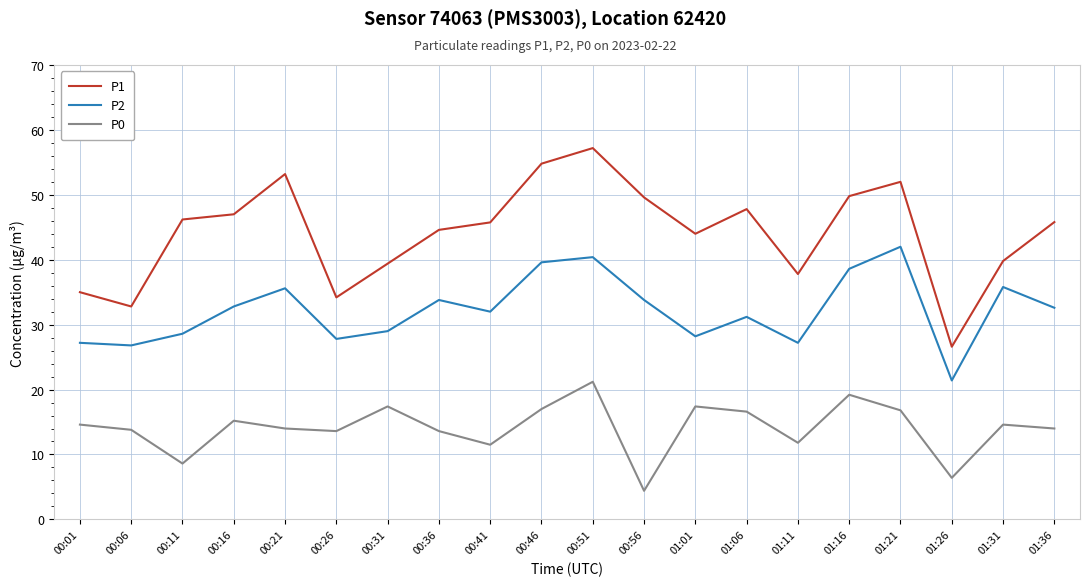

Which category has the highest value in the P2 series?

01:21